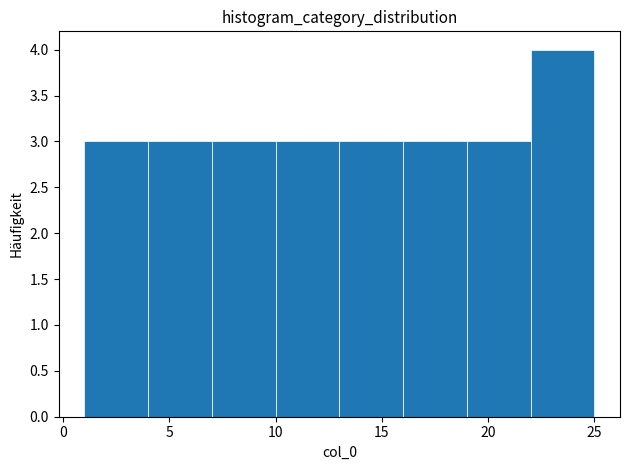

How tall is the bar that spans 22 to 25 on the x-axis? The values are not printed on the chart, so give them approximately, as read against the axis.

4